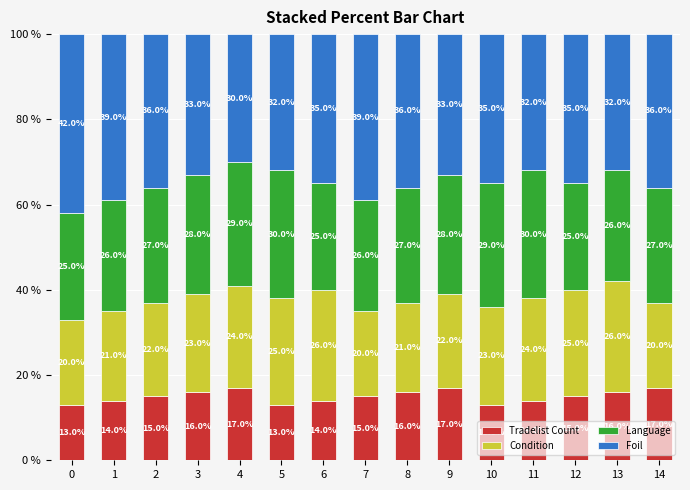

Count the Tradelist Count values in the range 14 to 16.

9